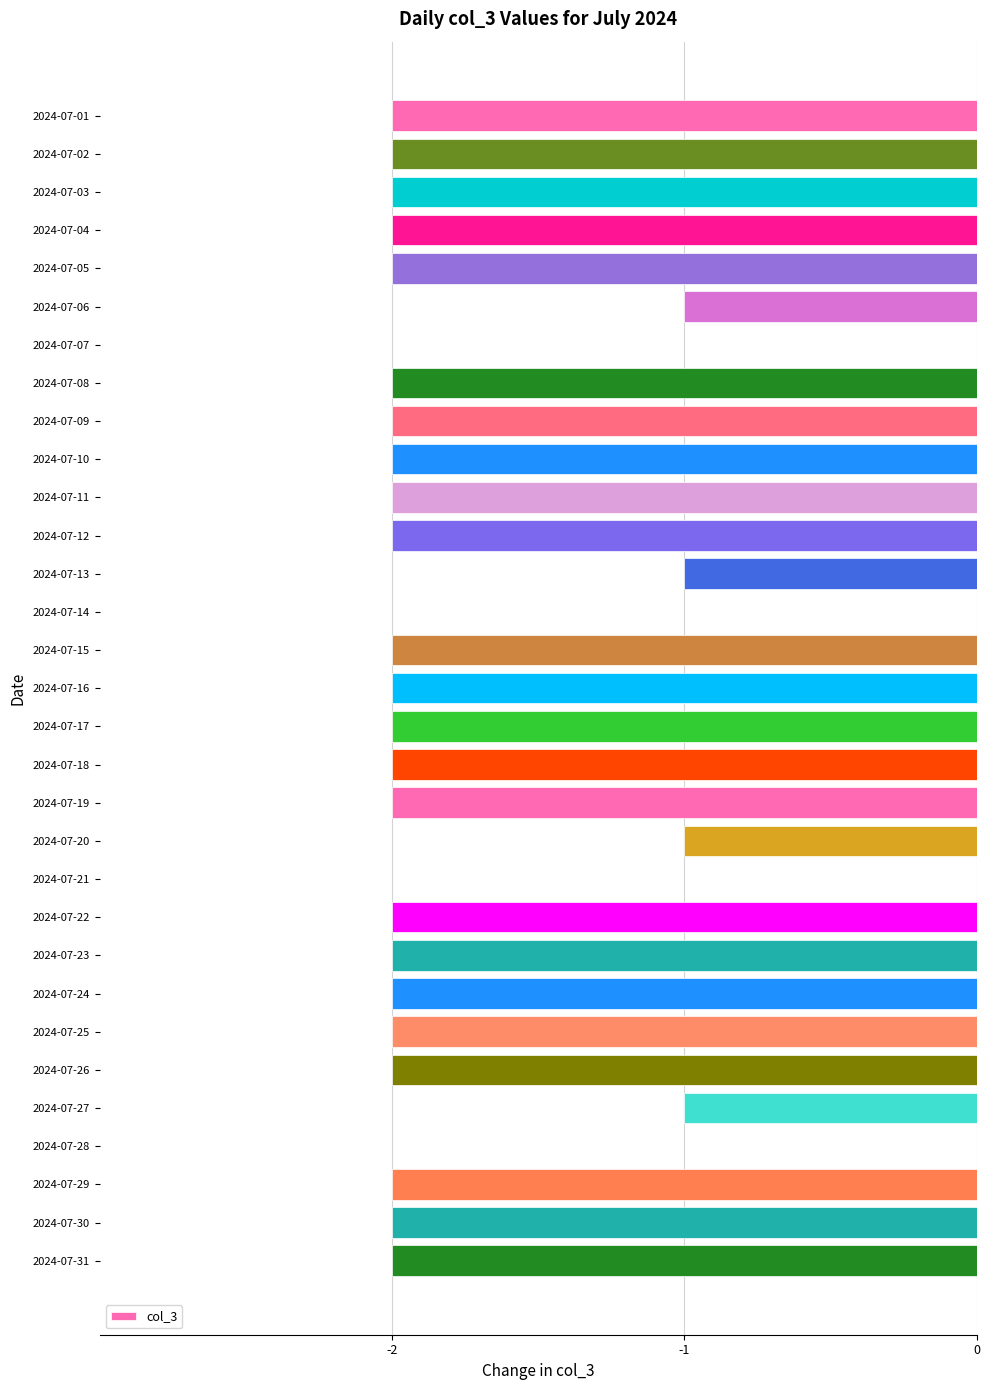

What is the sum of all values?

-50